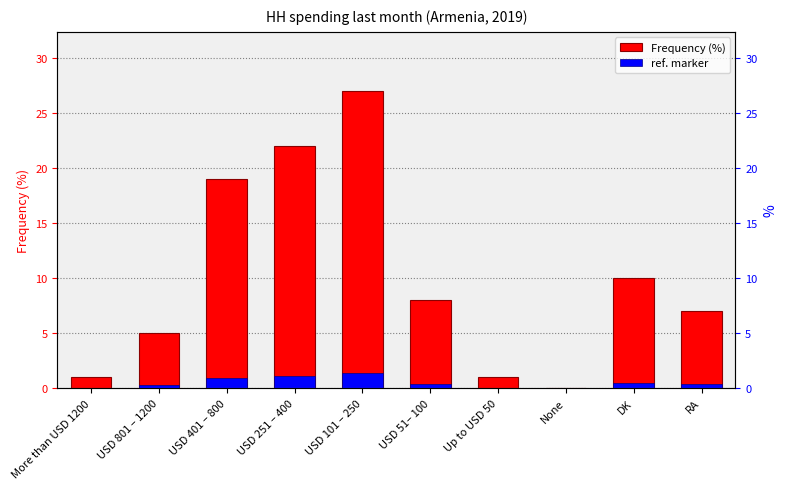

True or false: ref. marker has a value of 0.4 at USD 51– 100.

True